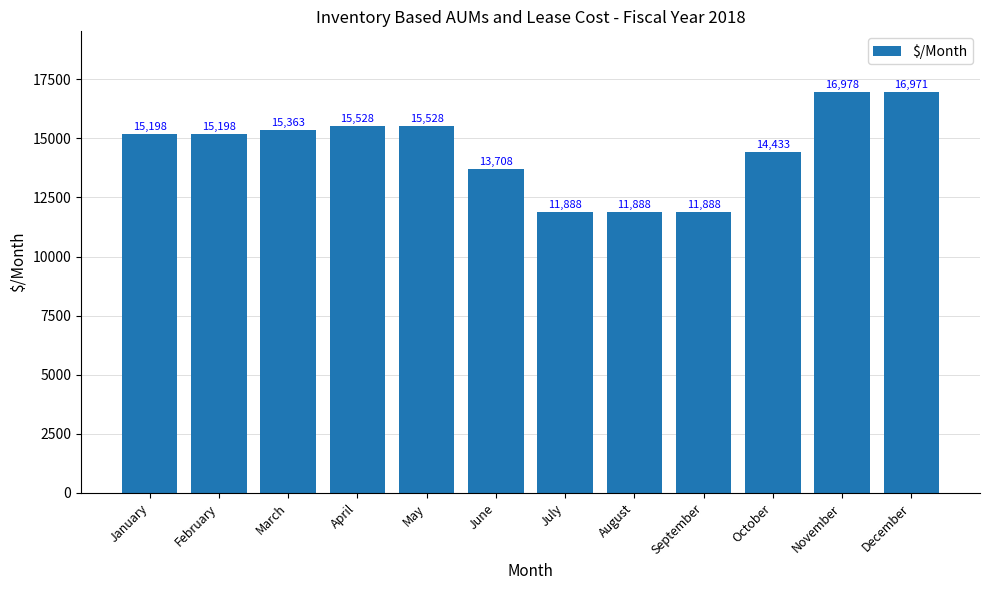

Is it true that the value at March is 15363?

True